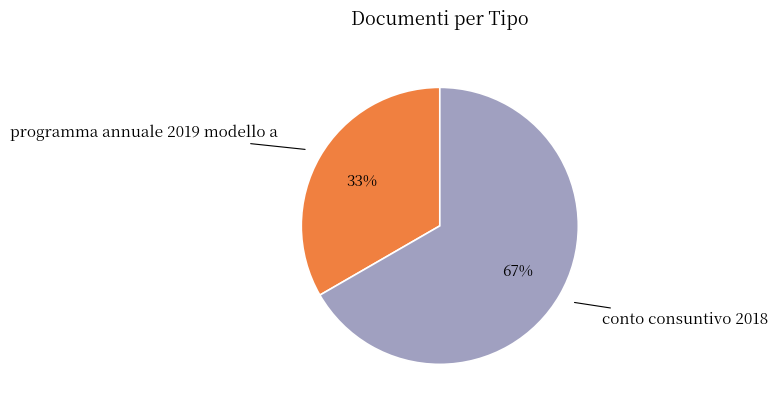

Is the sum of programma annuale 2019 modello a and conto consuntivo 2018 greater than half?

Yes